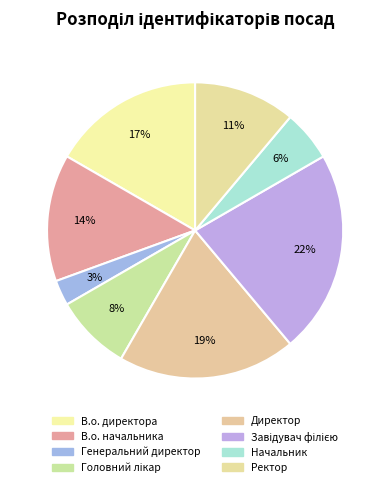

How many segments does this pie chart have?

8